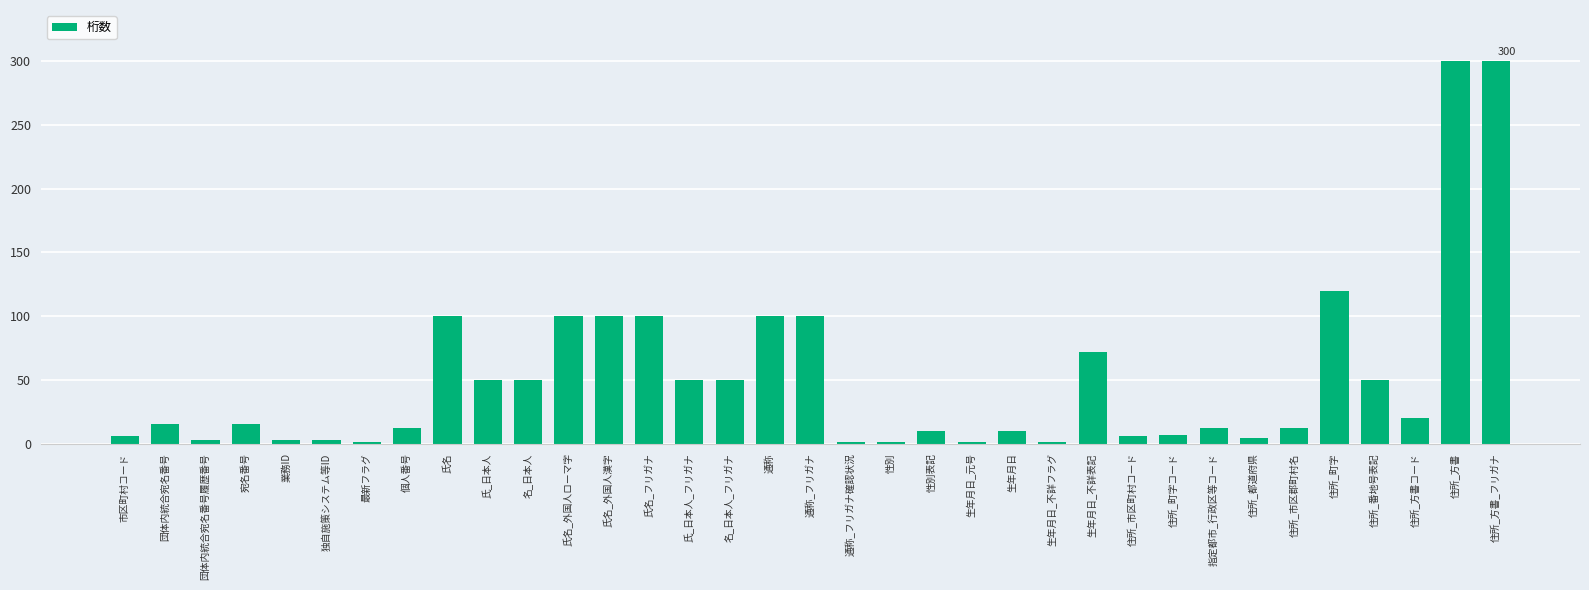

Where is the data nearest to the value 150?

住所_町字